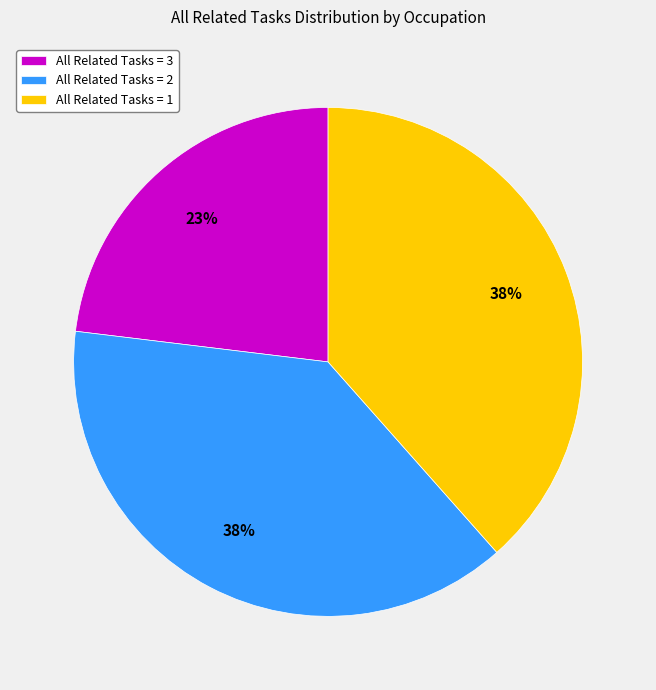

Is the sum of All Related Tasks = 1 and All Related Tasks = 2 greater than half?

Yes